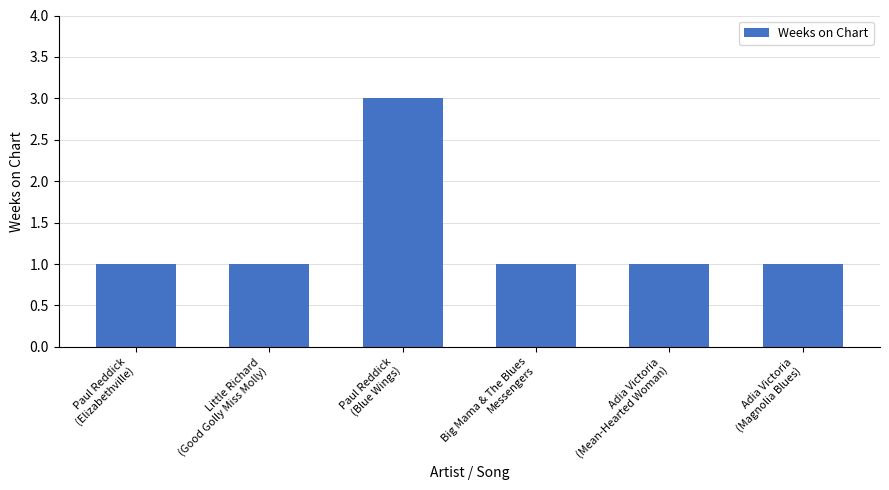

Which label corresponds to the largest value in the chart?

Paul Reddick
(Blue Wings)